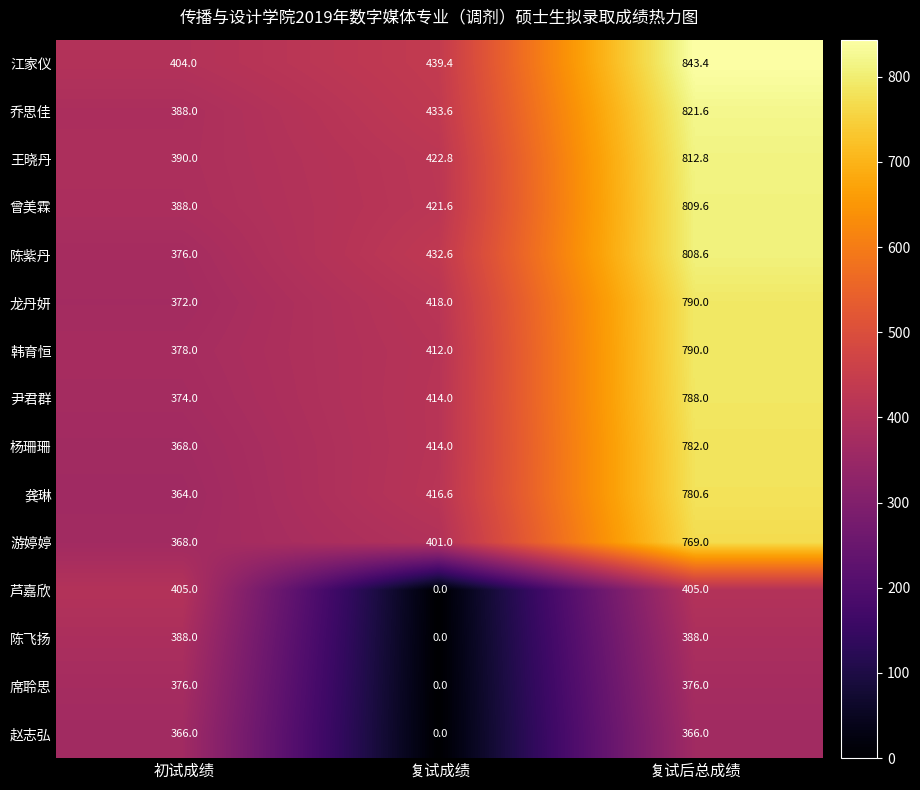

List the labels in order of 陈紫丹 value, largest first.

复试后总成绩, 复试成绩, 初试成绩